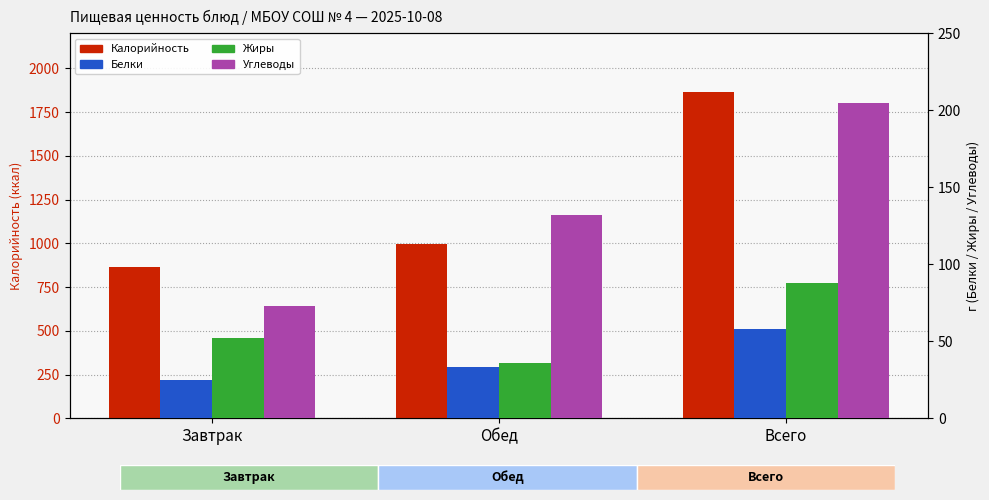

What is the label of the 2nd bar from the left?

Обед